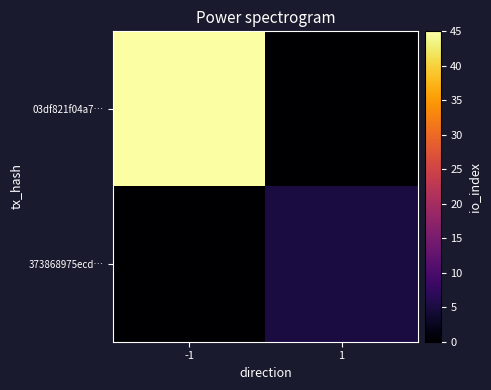

Rank the series by their maximum value, from highest to lowest.

03df821f04a7…, 373868975ecd…